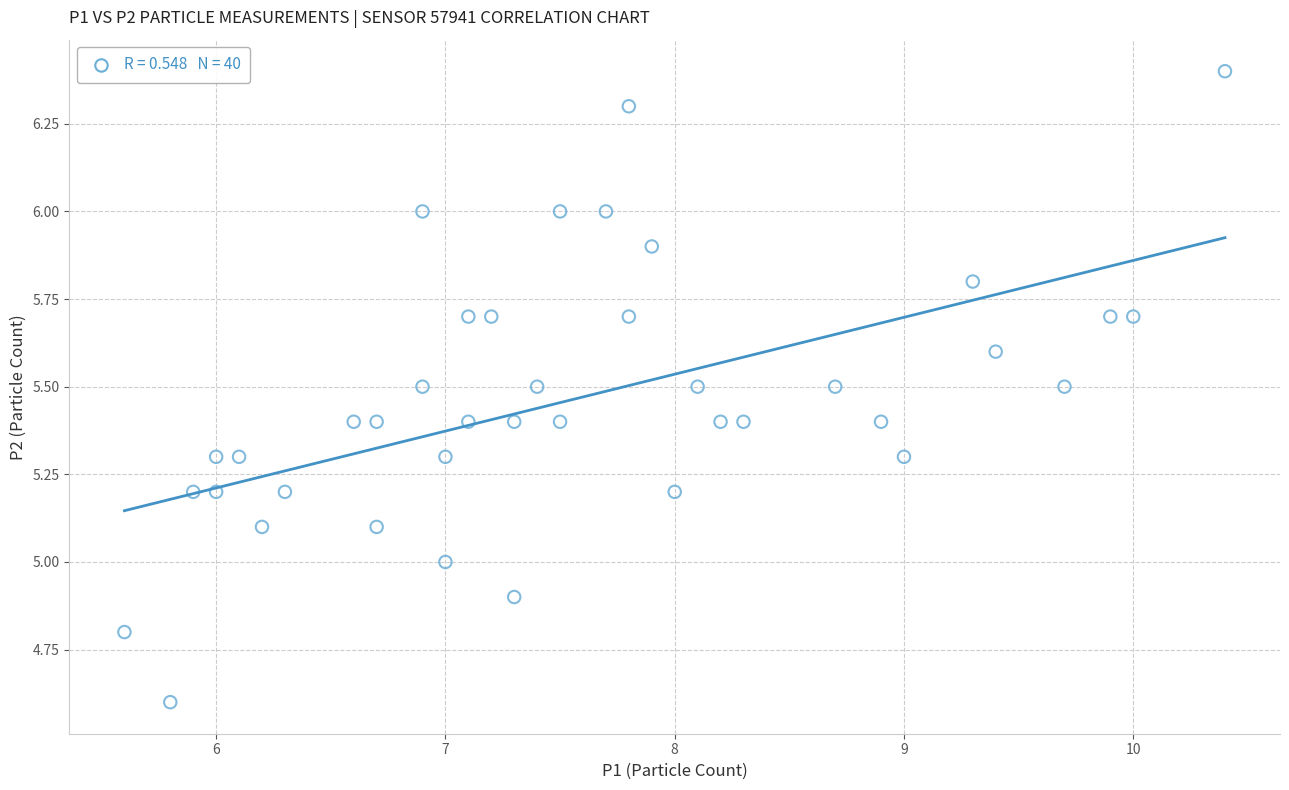

What is the range of X values (max minus min)?

4.8